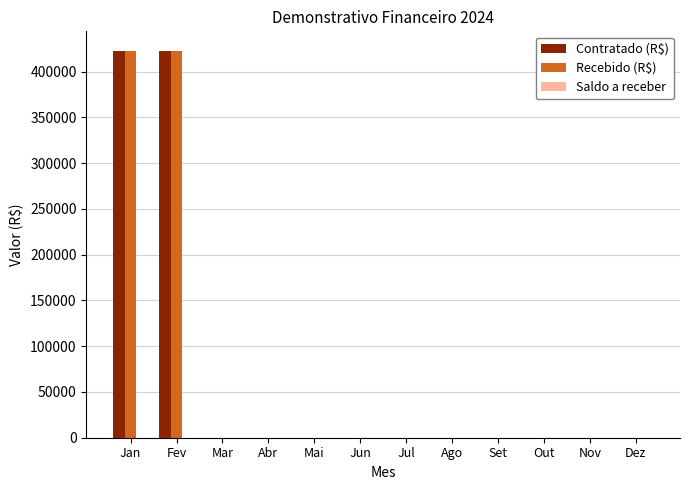

How many categories are shown in the chart?

12